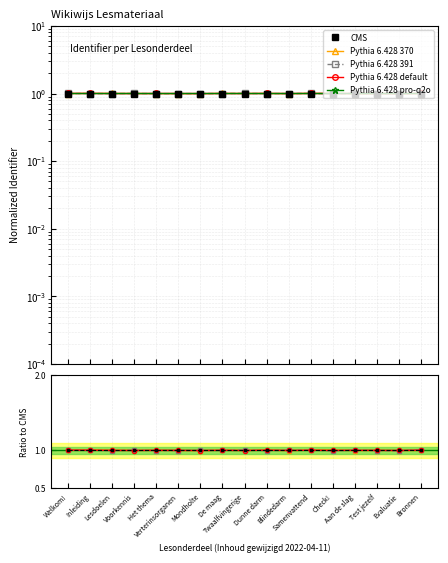

Where is Pythia 6.428 pro-q2o nearest to the value 0?

Welkom!